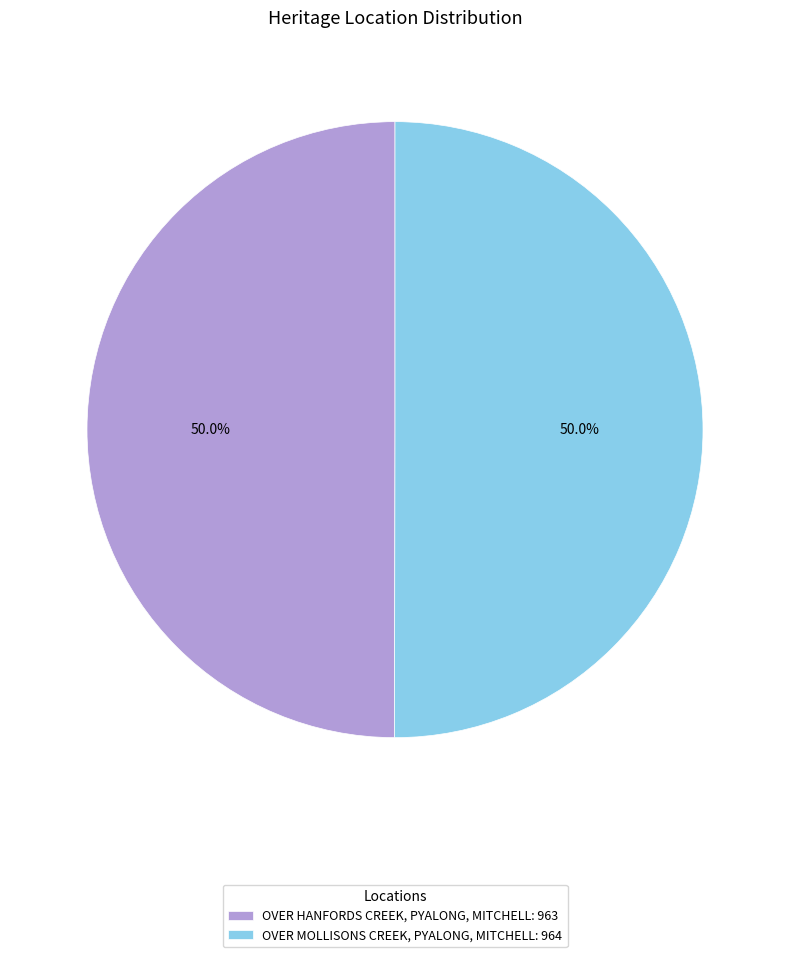

Approximately how many times larger is the value at OVER HANFORDS CREEK, PYALONG, MITCHELL: 963 compared to OVER MOLLISONS CREEK, PYALONG, MITCHELL: 964?

1.0